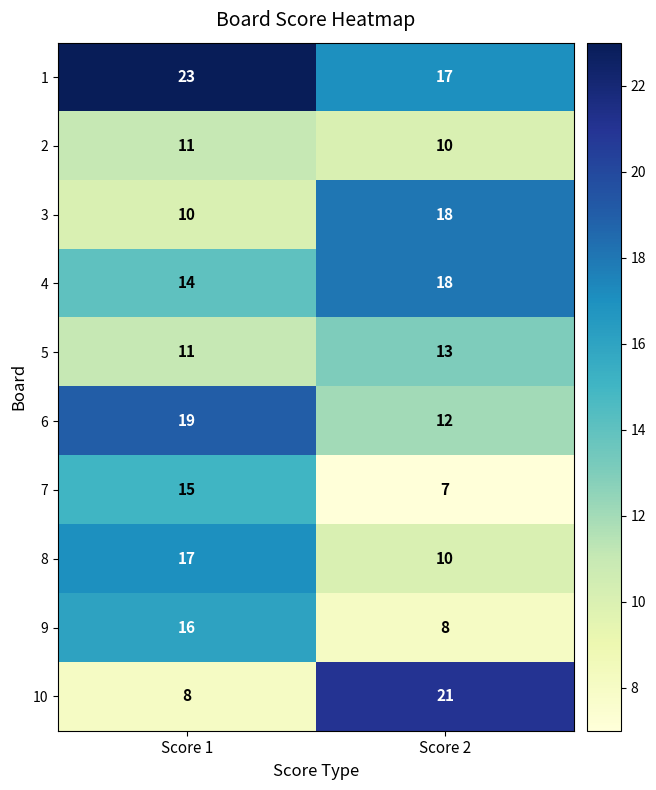

Which series has the largest total across all categories?

1